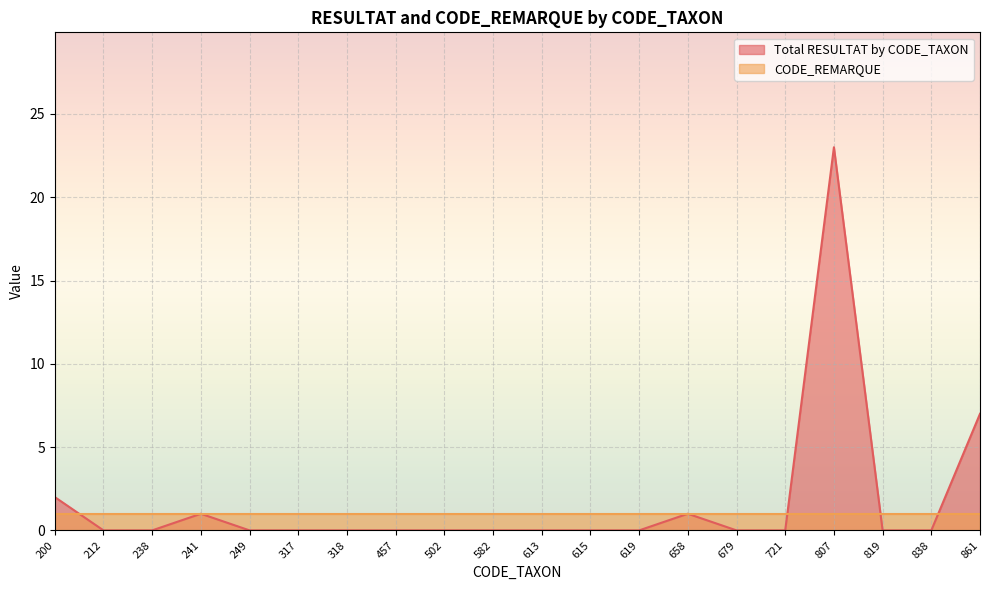

The value at 318 is 9. True or false?

False